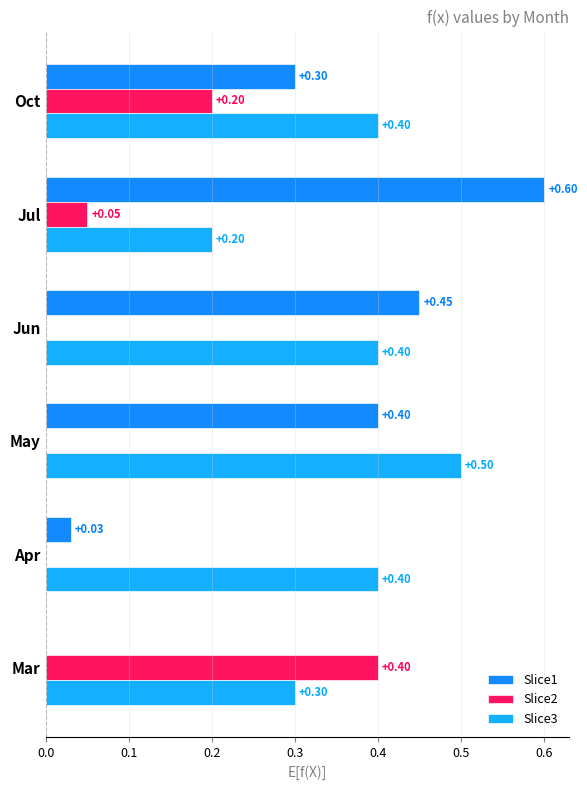

Which series changed the most between Apr and May?

Slice1